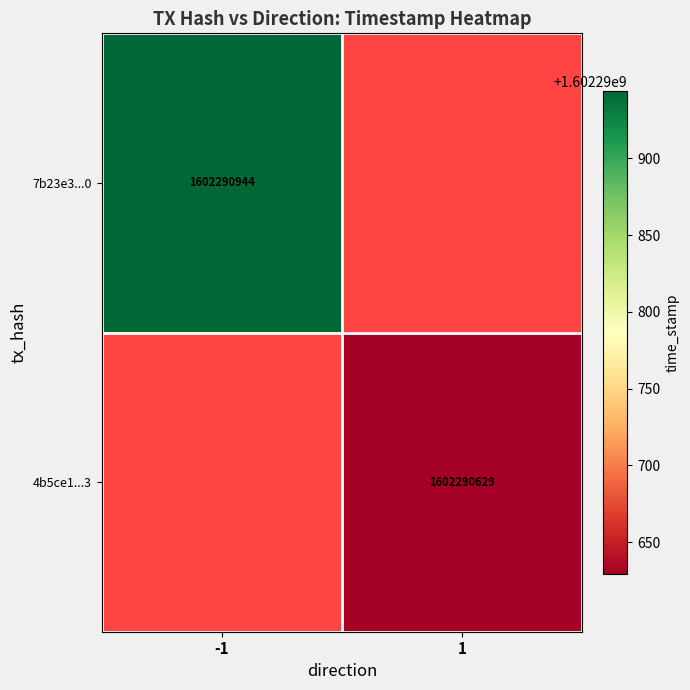

Between 0 and 1, which series saw the biggest shift?

7b23e3534e0fb1b3ce7c88344614829294383a0